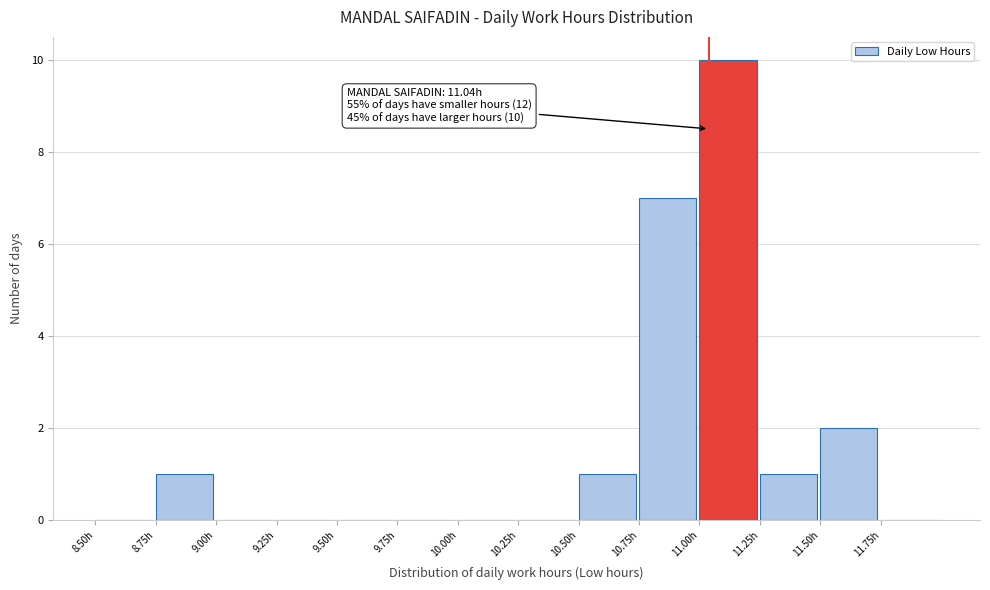

Which range on the x-axis has the tallest bar?

11.00 to 11.25